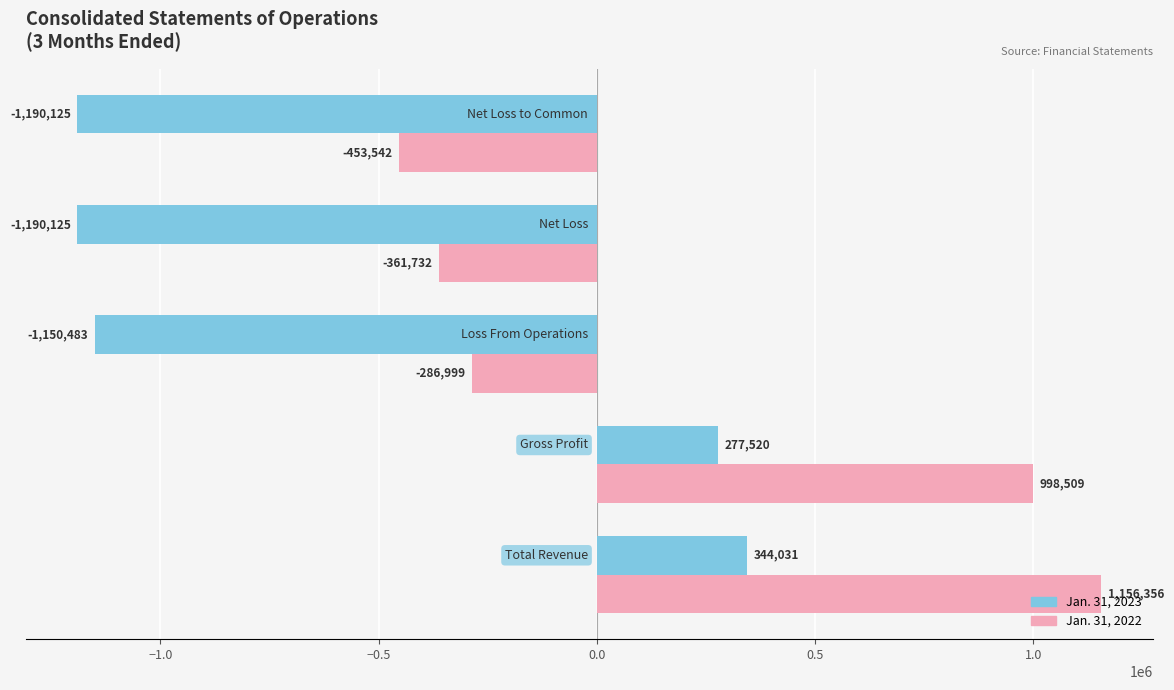

Which series has the largest range (max minus min)?

Jan. 31, 2022